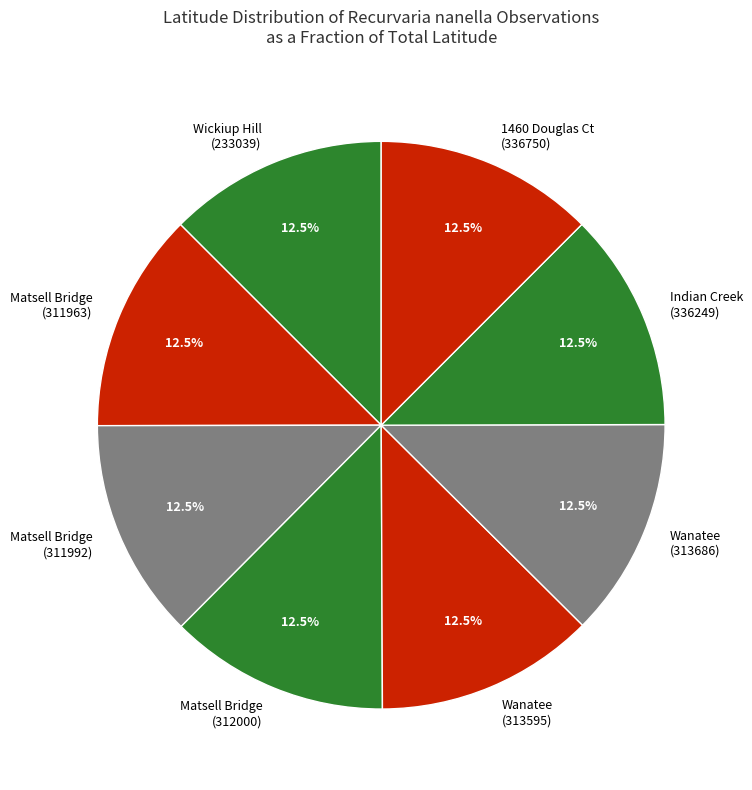

Is the sum of Wanatee (313595) and Indian Creek (336249) greater than half?

No